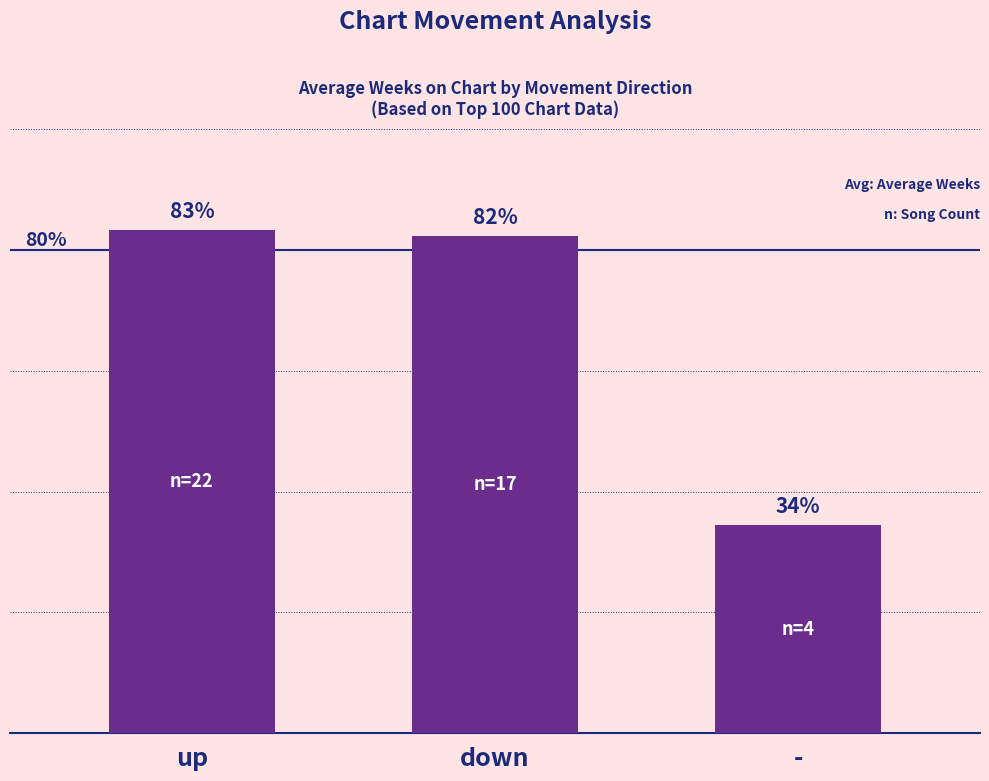

At which category does the chart reach its peak across all series?

up